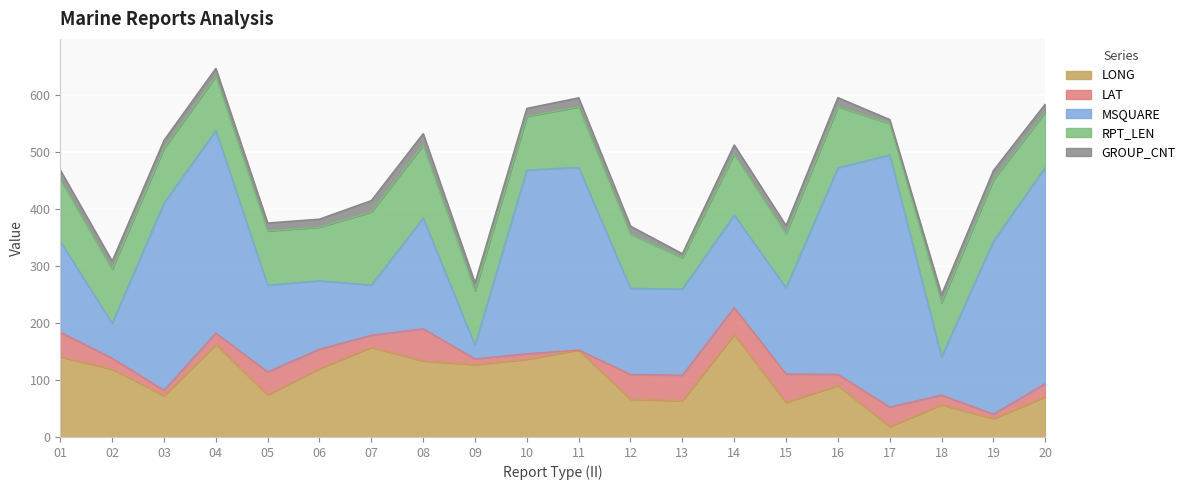

Which series has the largest total across all categories?

MSQUARE